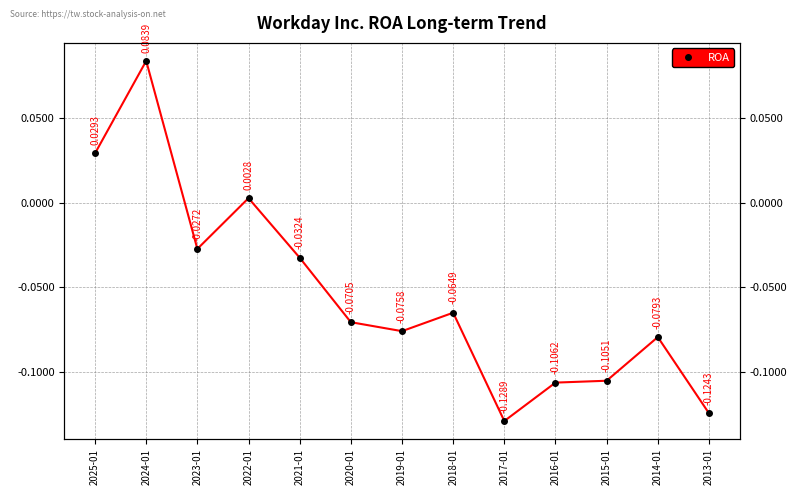

At which category does the data reach its first local peak?

2024-01